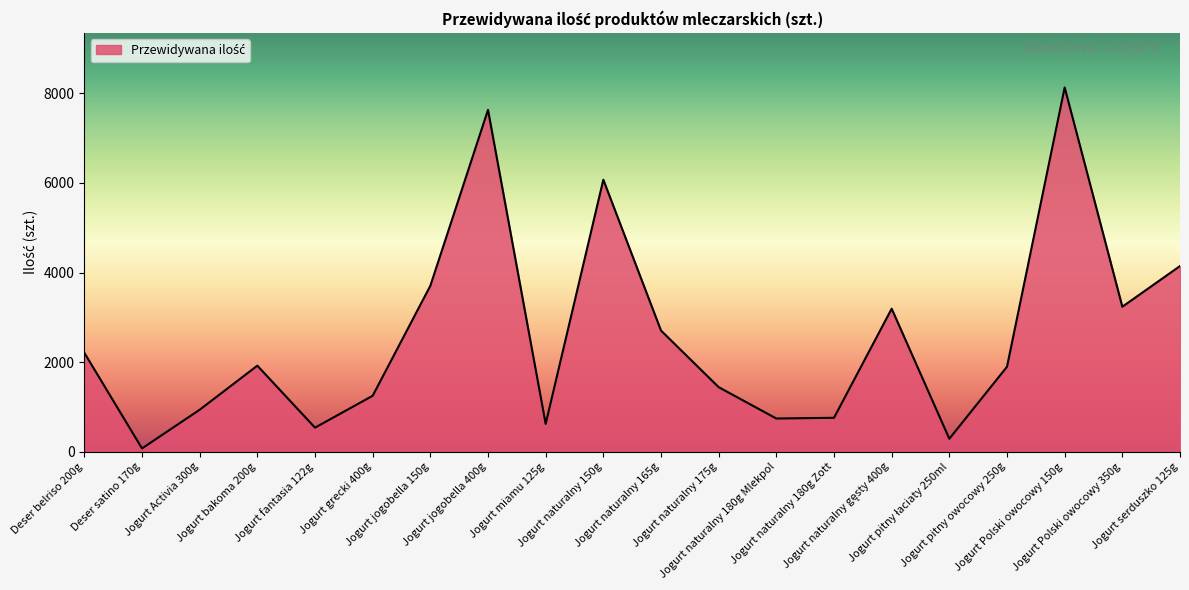

What is the approximate value at Jogurt pitny owocowy 250g, to the nearest 50?

1900